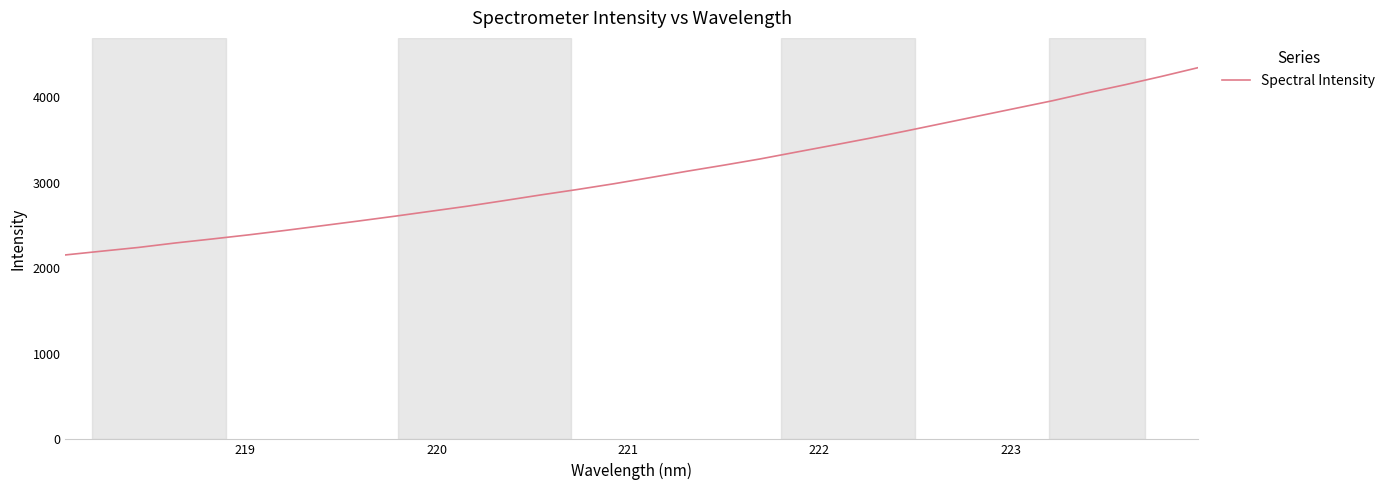

How many lines are shown in the chart?

1